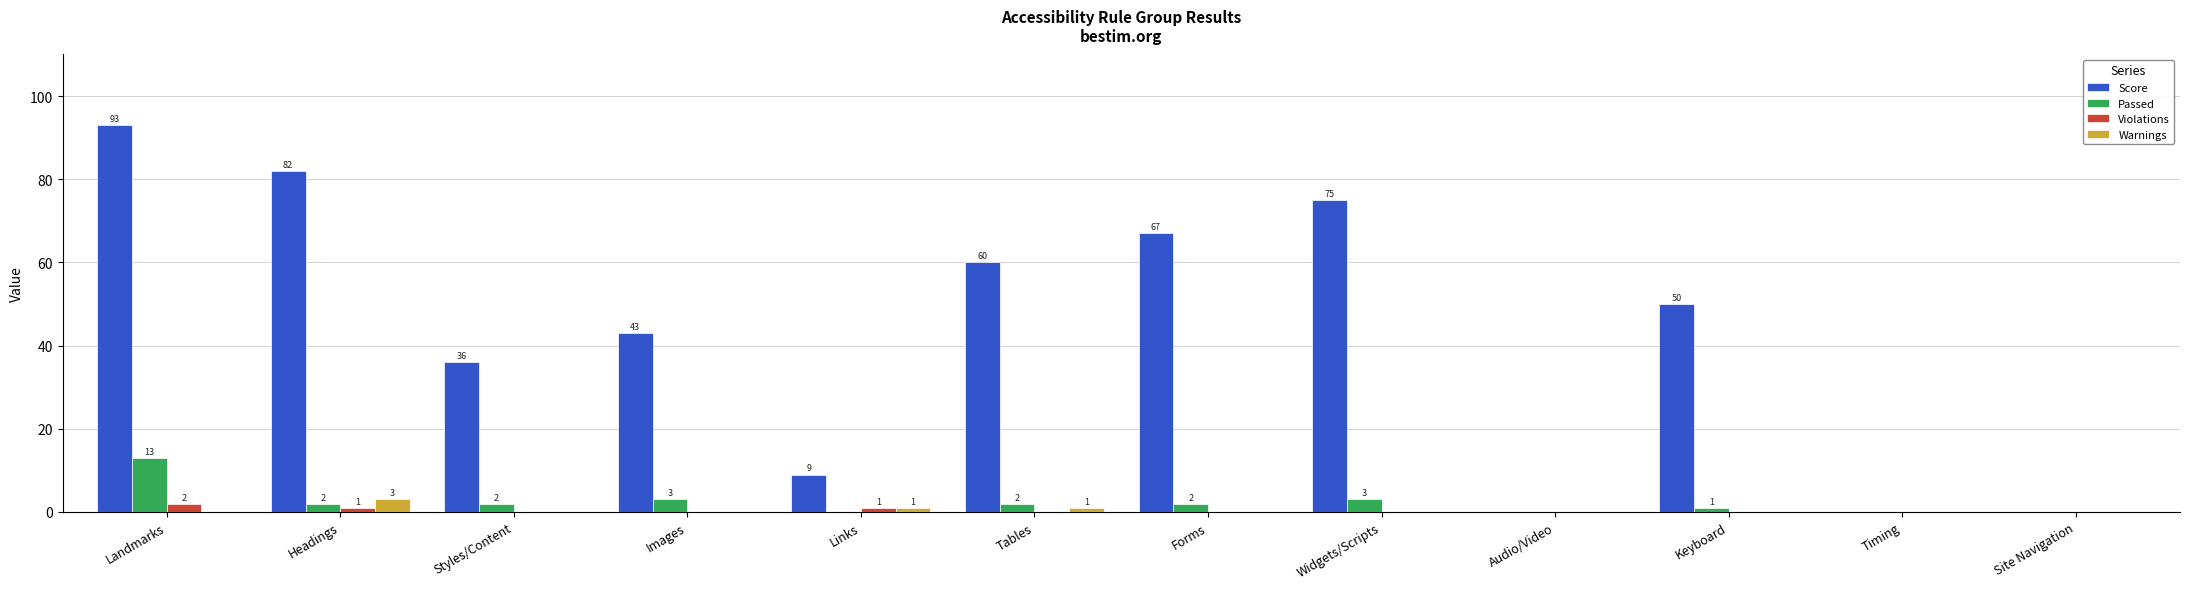

At which category is the sum across all series the highest?

Landmarks